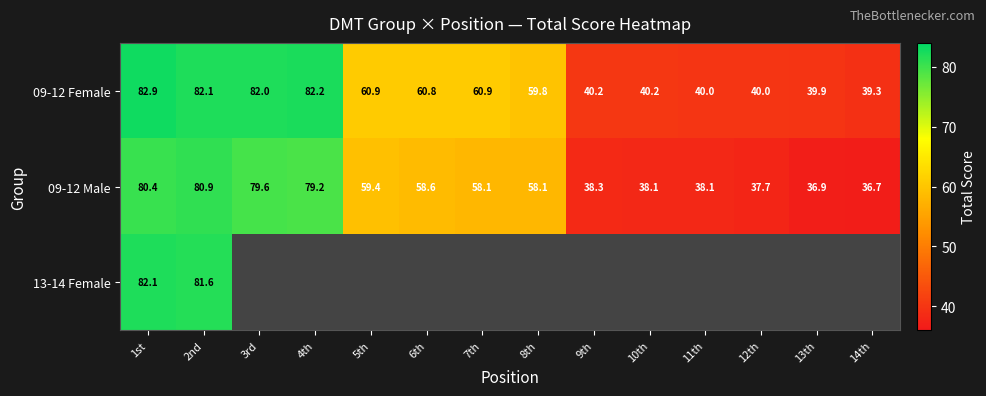

What is the spread (max minus min) of values at 2nd?

1.2